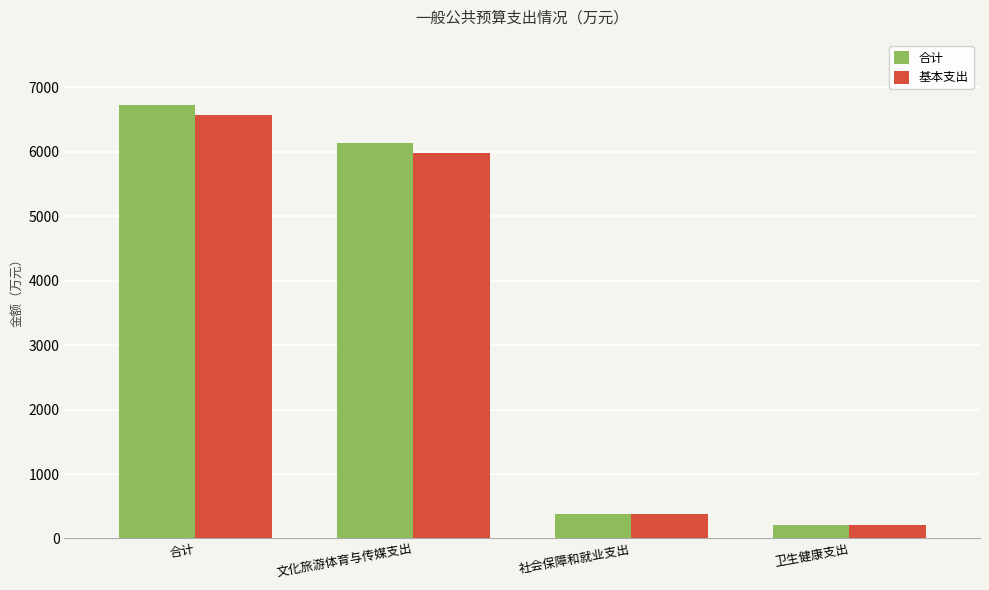

What is the minimum value shown in the chart?

207.8